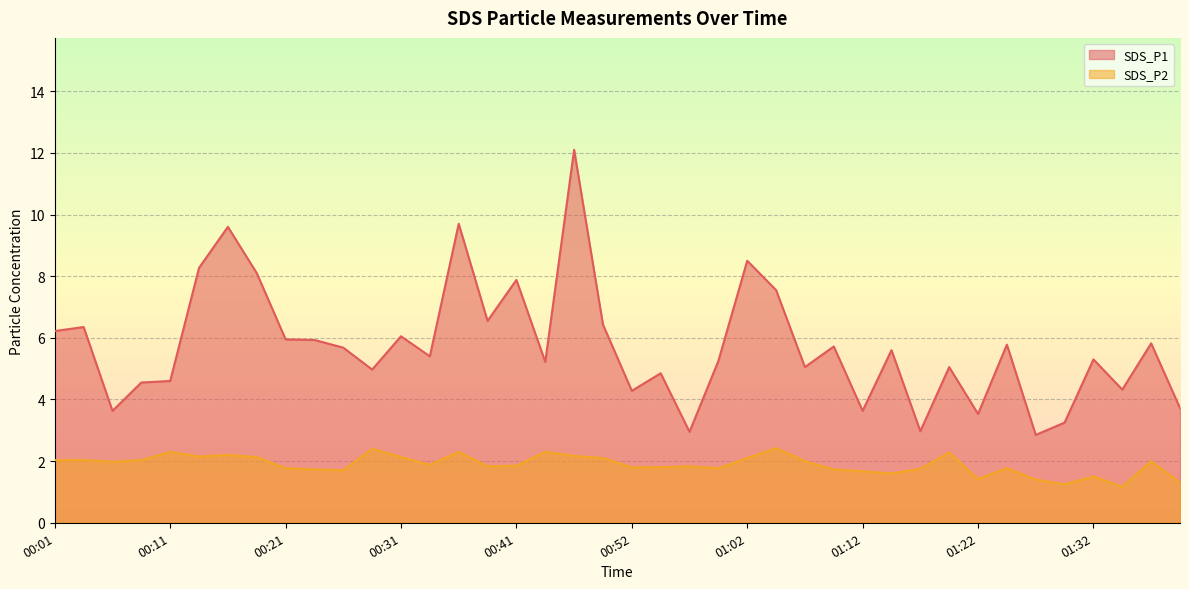

Count the number of categories in the chart.

40